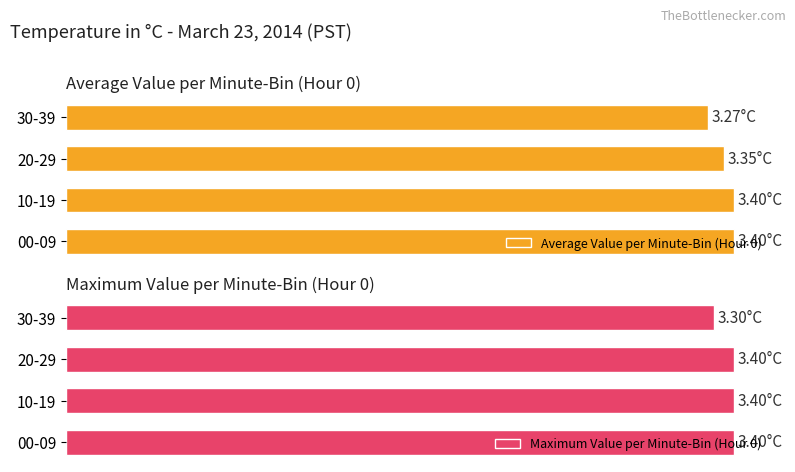

Is it true that Maximum Value per Minute-Bin (Hour 0) equals 2.1 at 10-19?

False